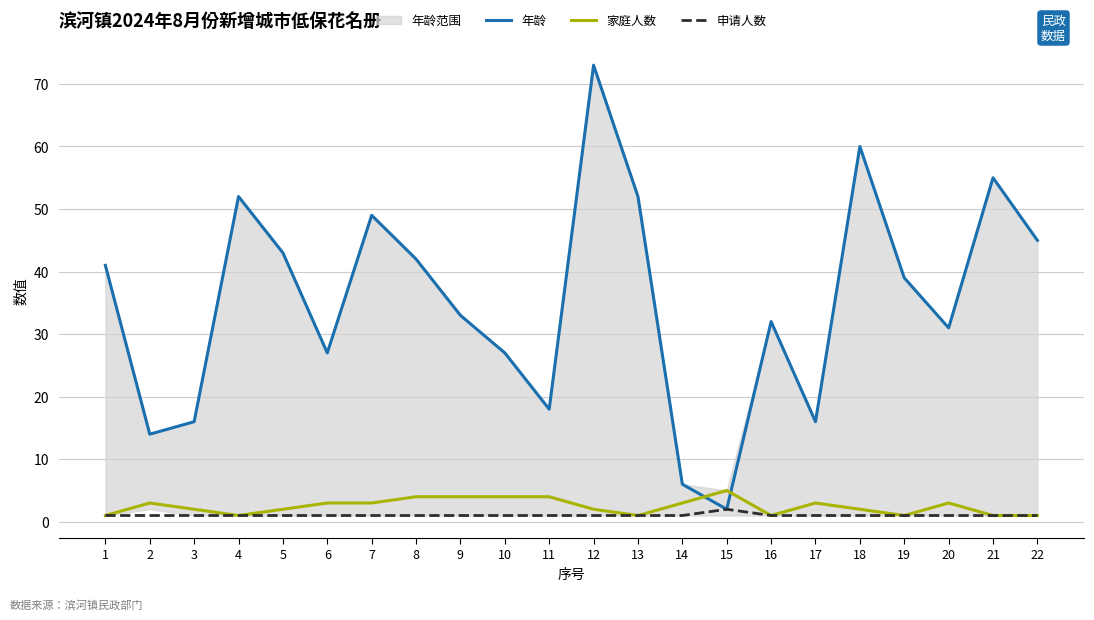

Reading left to right, extract all data points from this chart.

年龄: 1=41	2=14	3=16	4=52	5=43	6=27	7=49	8=42	9=33	10=27	11=18	12=73	13=52	14=6	15=2	16=32	17=16	18=60	19=39	20=31	21=55	22=45
家庭人数: 1=1	2=3	3=2	4=1	5=2	6=3	7=3	8=4	9=4	10=4	11=4	12=2	13=1	14=3	15=5	16=1	17=3	18=2	19=1	20=3	21=1	22=1
申请人数: 1=1	2=1	3=1	4=1	5=1	6=1	7=1	8=1	9=1	10=1	11=1	12=1	13=1	14=1	15=2	16=1	17=1	18=1	19=1	20=1	21=1	22=1